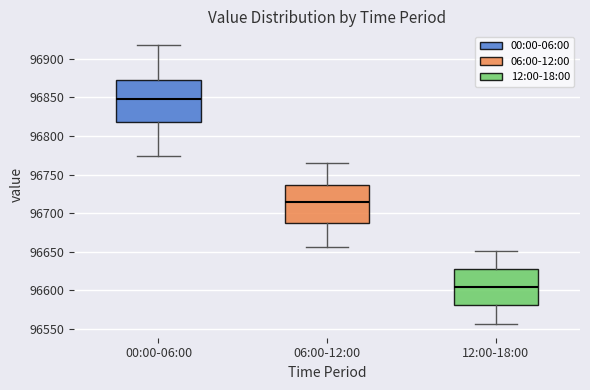

Reading left to right, transcribe this box plot: for each box, give where its median line is, the range the box spans, and where its two whiskers end, as read against the y-axis. The values are not printed on the chart, so give them approximately, as read against the axis.

00:00-06:00: median 96850, box 96820 to 96875, whiskers 96775 to 96920
06:00-12:00: median 96715, box 96690 to 96735, whiskers 96655 to 96765
12:00-18:00: median 96605, box 96580 to 96630, whiskers 96555 to 96650